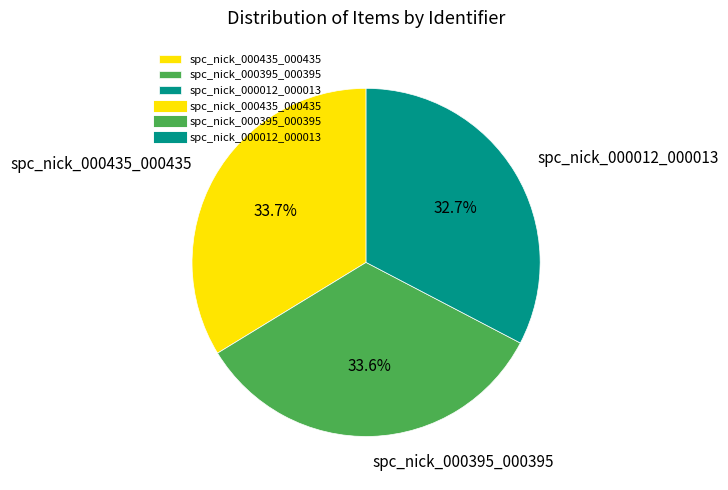

Which slice is the smallest?

spc_nick_000012_000013